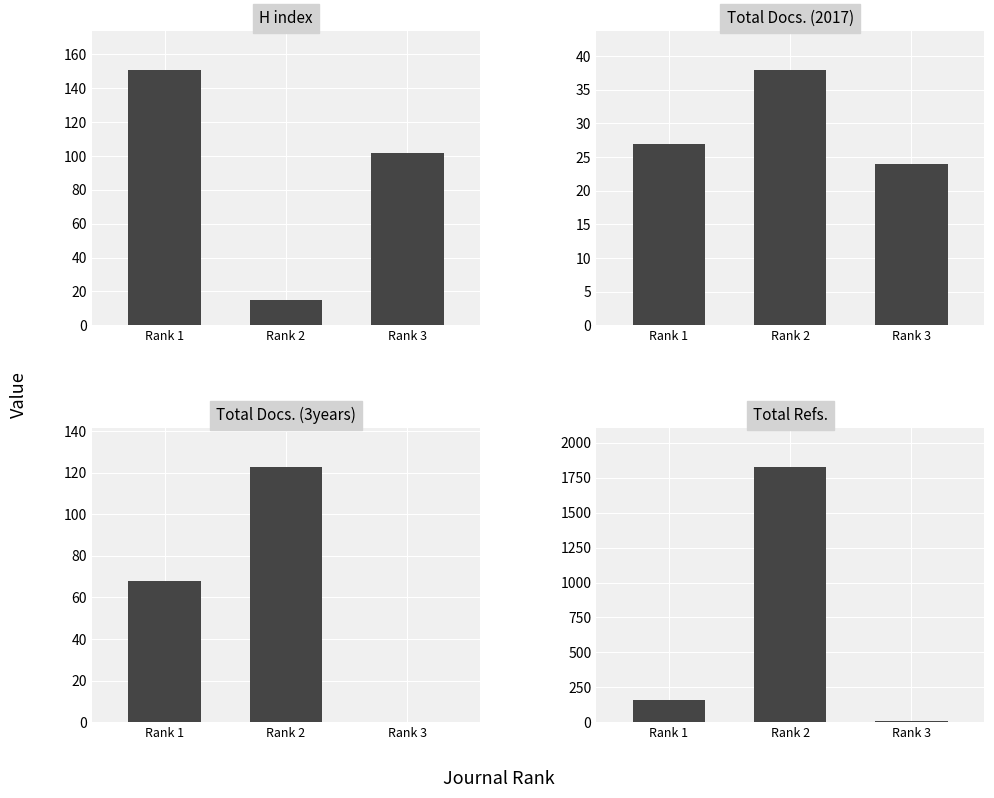

At which category does the chart reach its peak across all series?

Rank 2